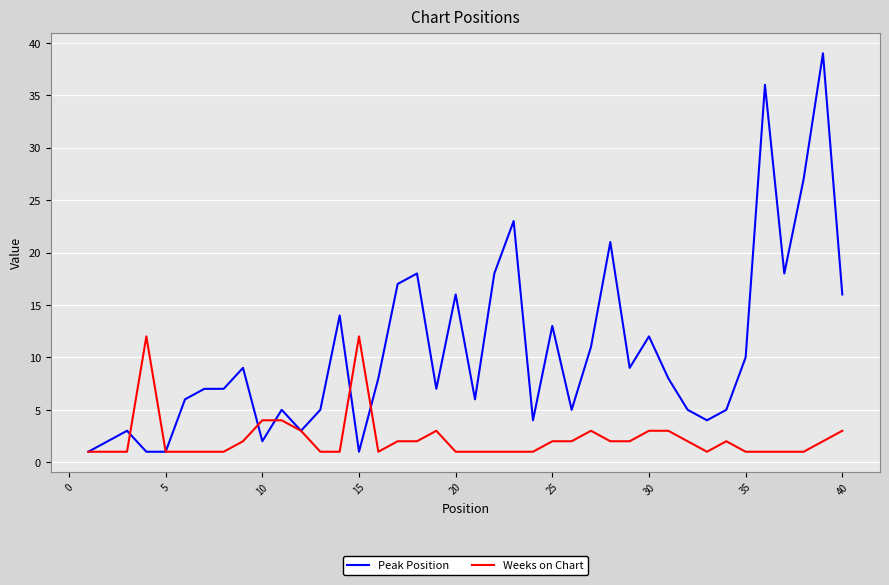

Reading right to left, what are all the values shown in this chart?

Peak Position: 16	39	27	18	36	10	5	4	5	8	12	9	21	11	5	13	4	23	18	6	16	7	18	17	8	1	14	5	3	5	2	9	7	7	6	1	1	3	2	1
Weeks on Chart: 3	2	1	1	1	1	2	1	2	3	3	2	2	3	2	2	1	1	1	1	1	3	2	2	1	12	1	1	3	4	4	2	1	1	1	1	12	1	1	1